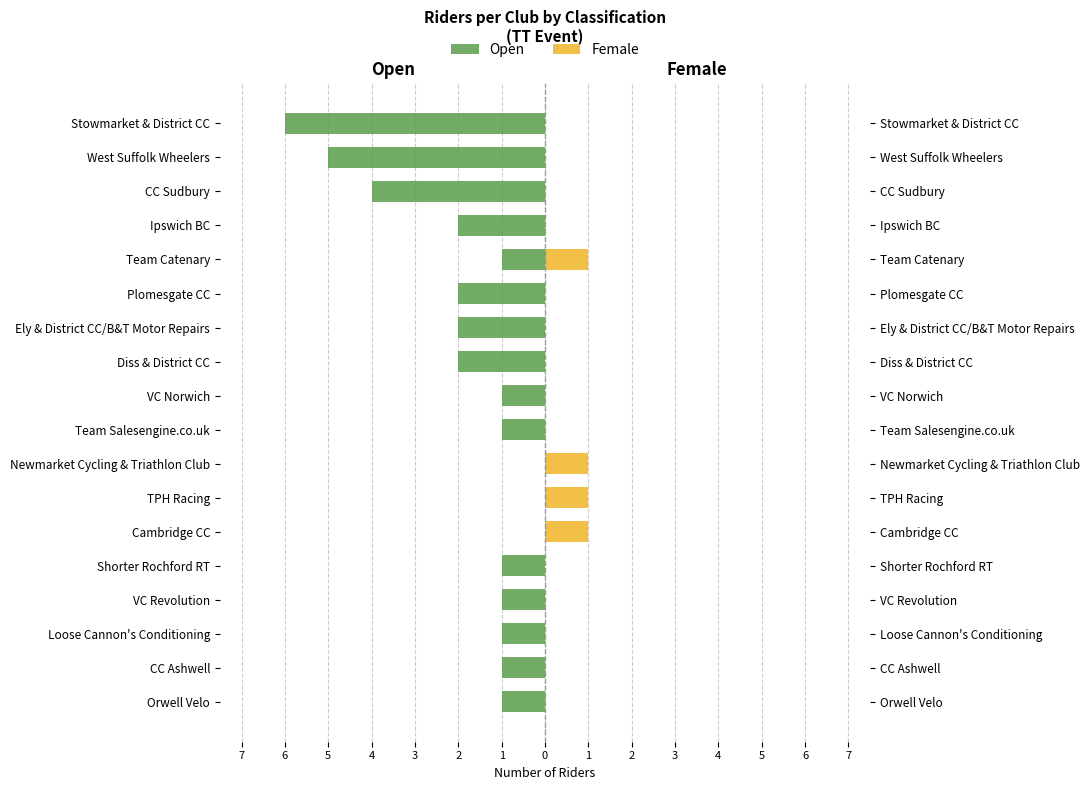

The value of Open at VC Revolution is -1. True or false?

False